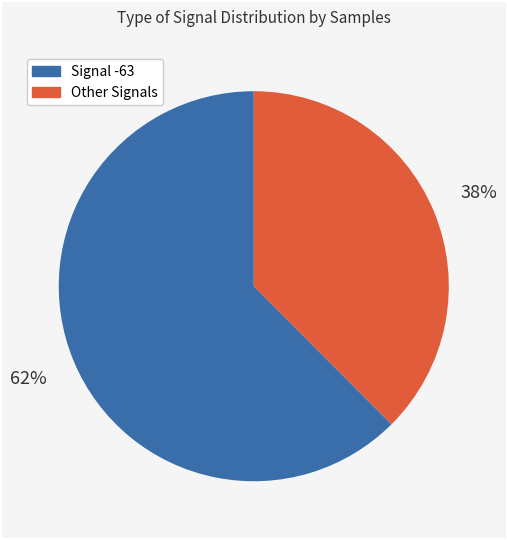

Does any single category account for the majority?

Yes